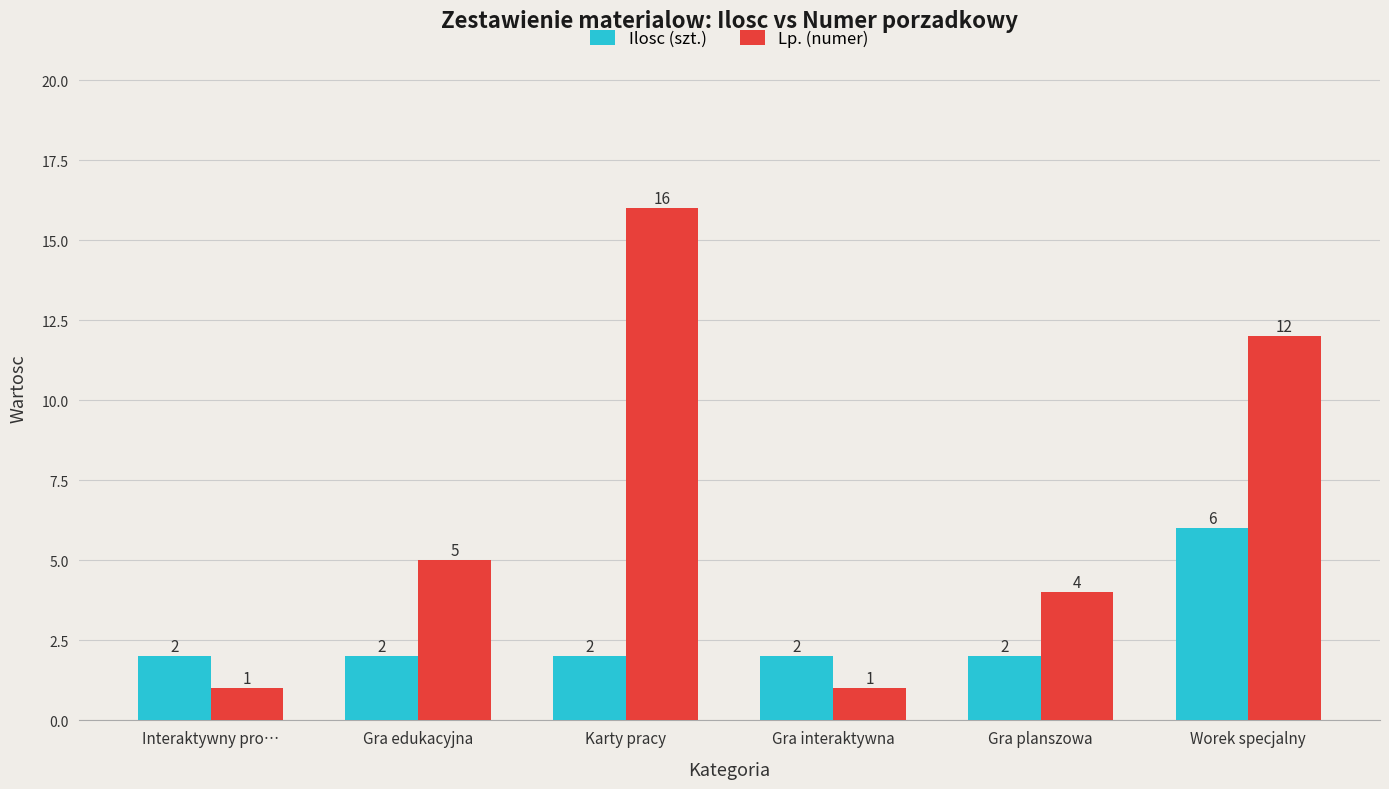

What is the difference between the Lp. (numer) values at Worek specjalny and Gra edukacyjna?

7